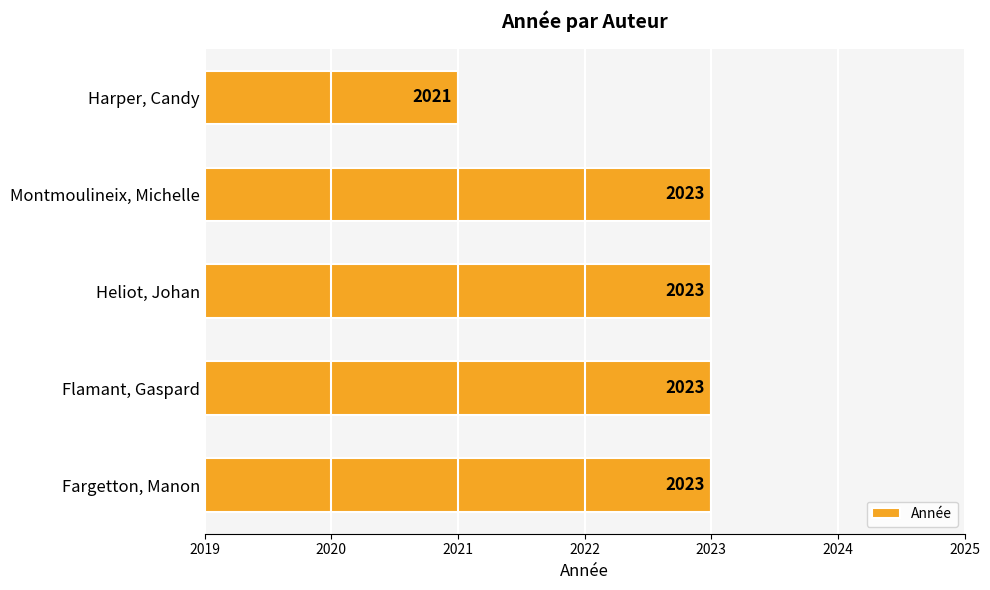

Is it true that the value at Heliot, Johan is 2023?

True